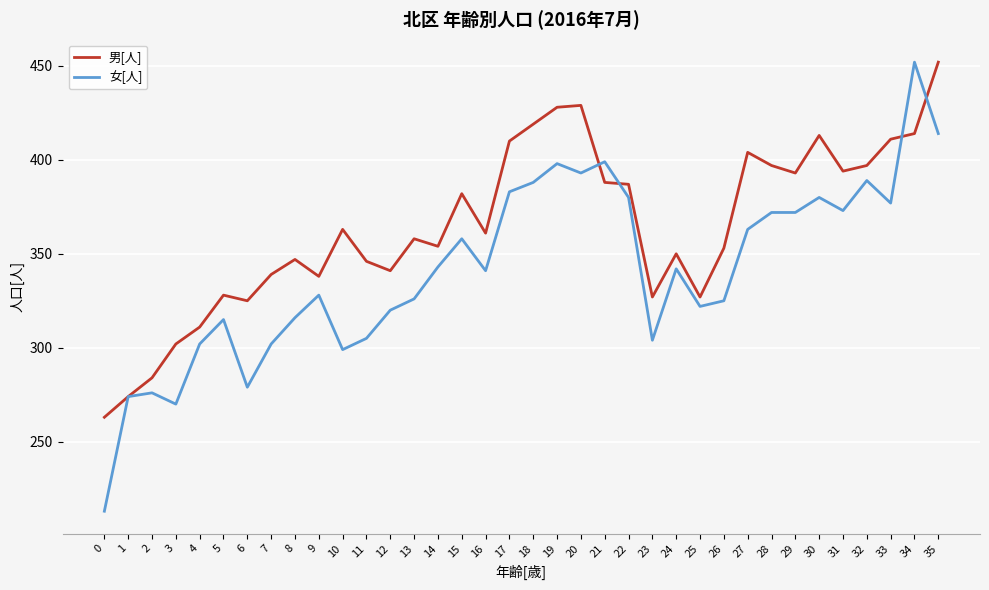

How many values in the 男[人] series are below 361?

18